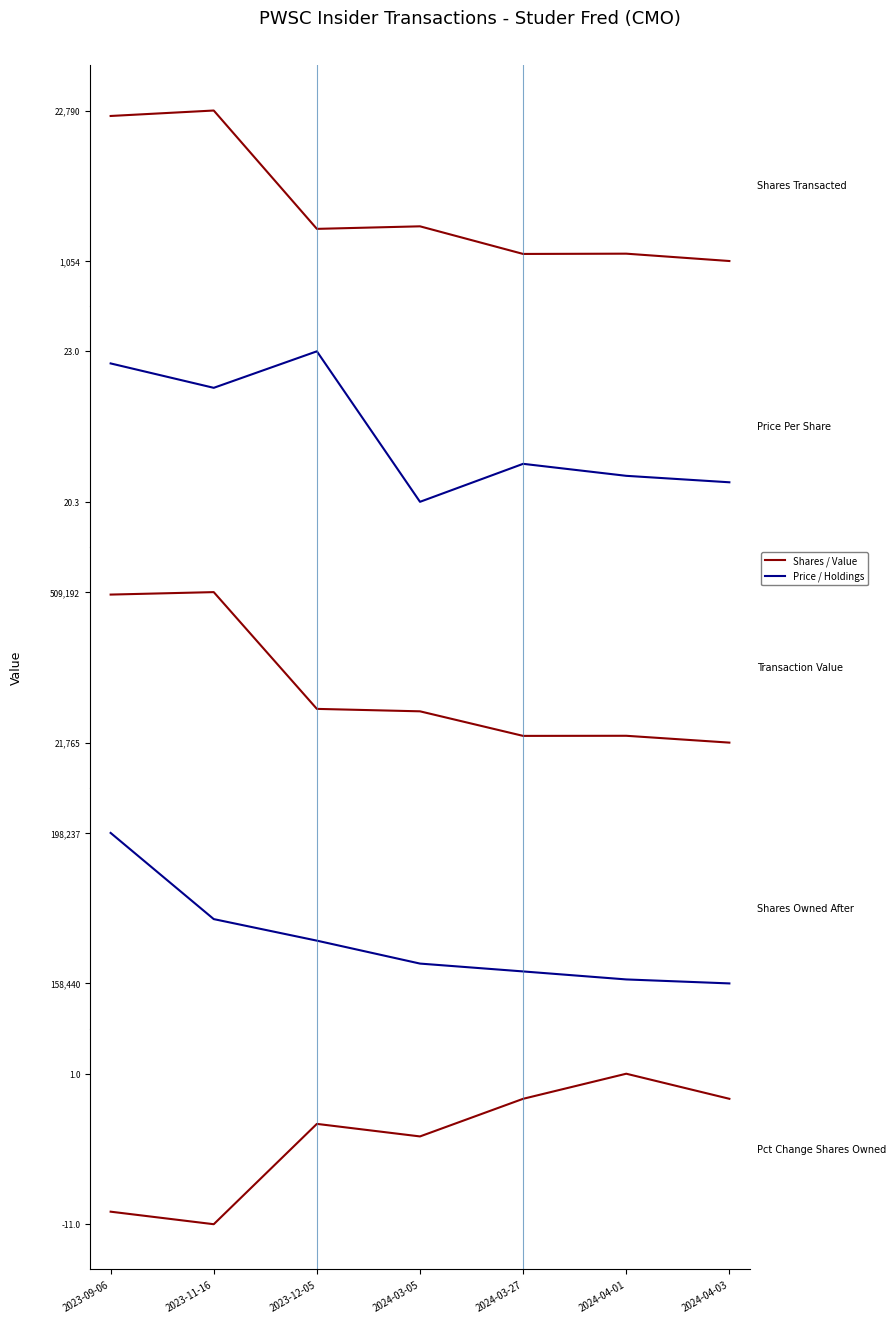

Where do Transaction Value and Shares Owned After first cross each other?

2023-11-16 and 2023-12-05